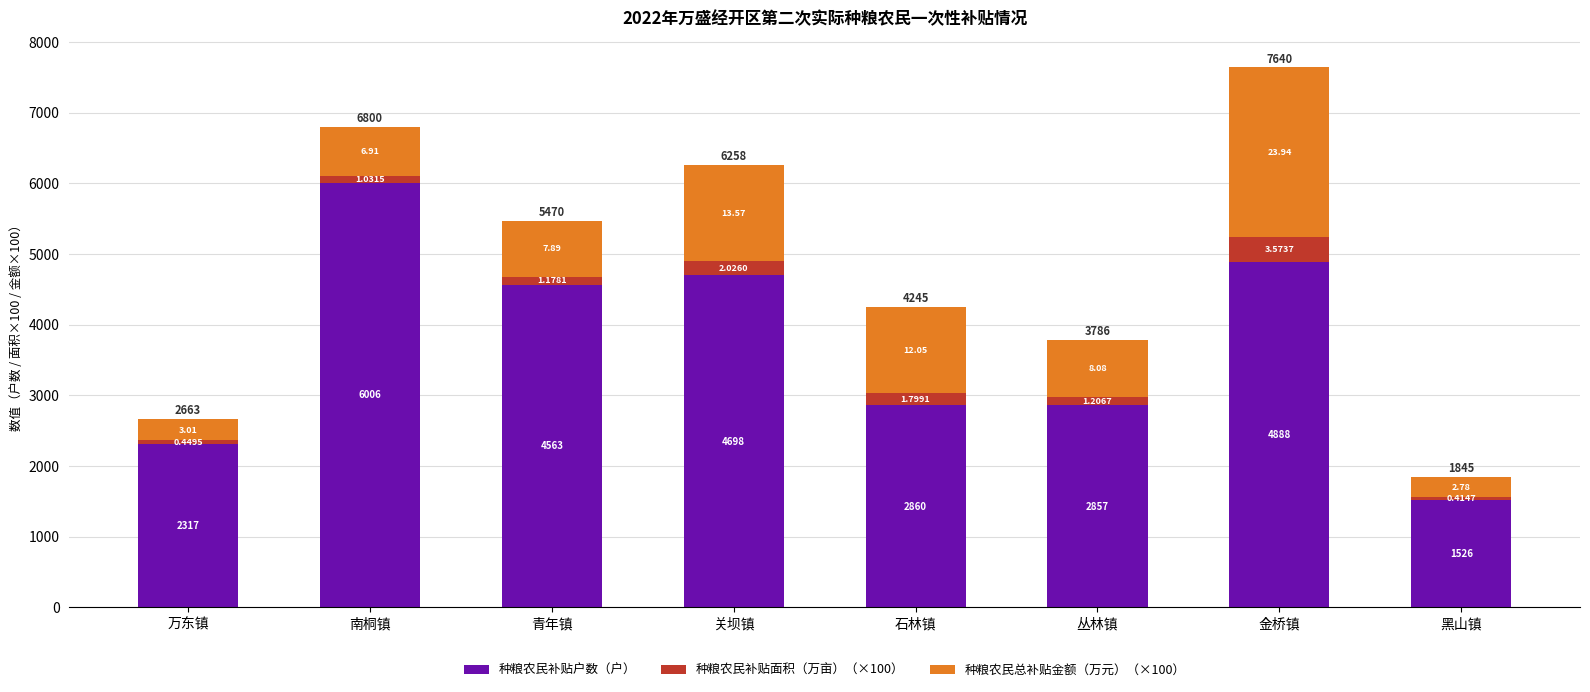

What are all the series names shown in the legend?

种粮农民补贴户数（户）, 种粮农民补贴面积（万亩）（×100）, 种粮农民总补贴金额（万元）（×100）